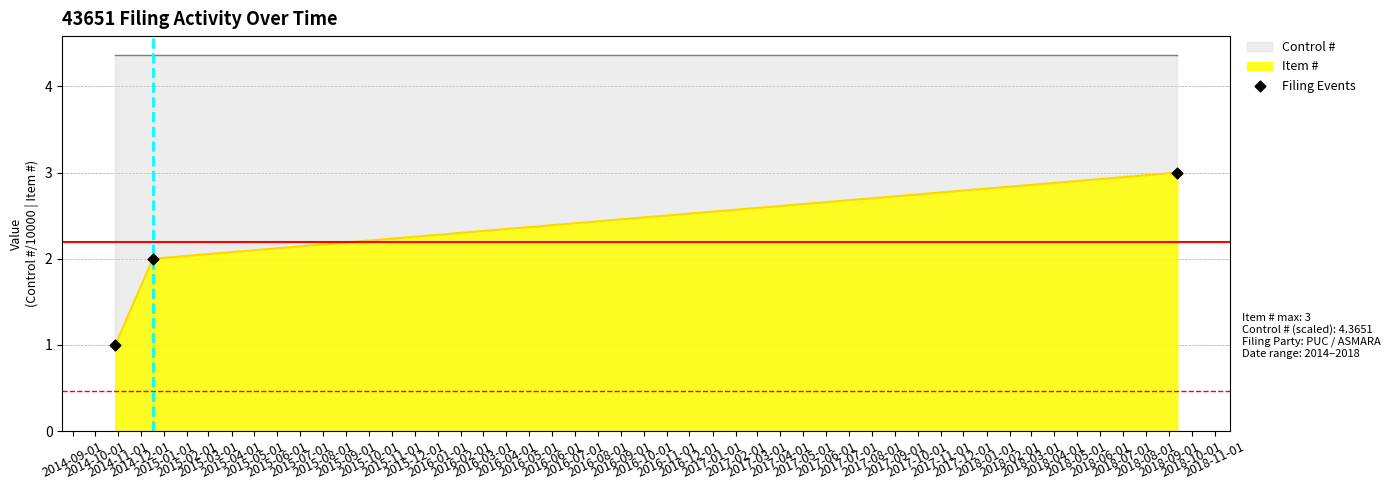

What is the highest value of the Item # series?

3